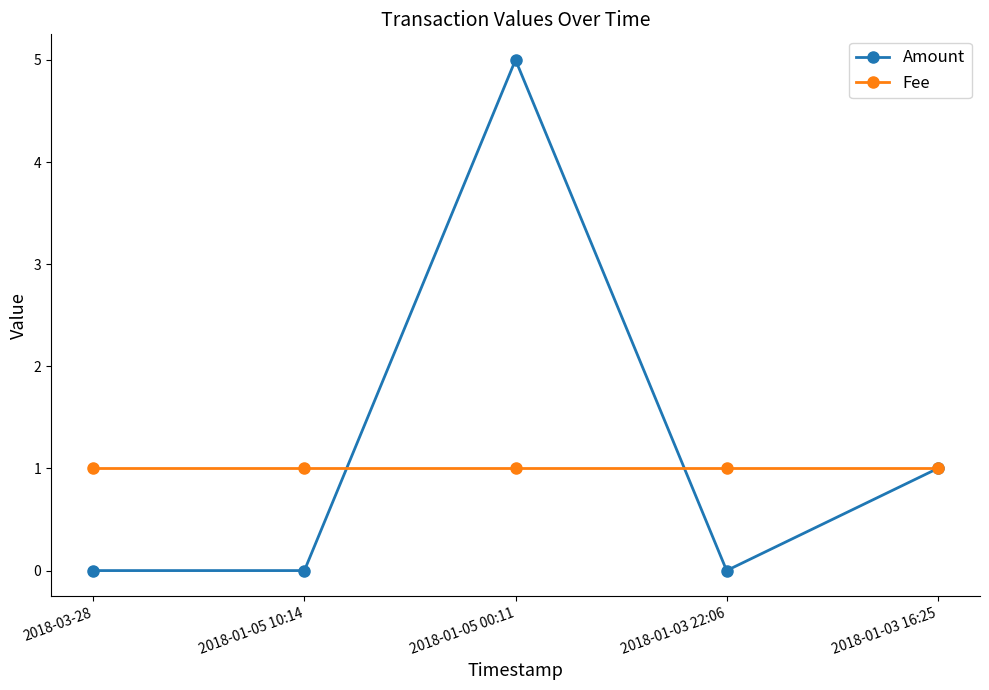

What is the average value of the Fee series?

1